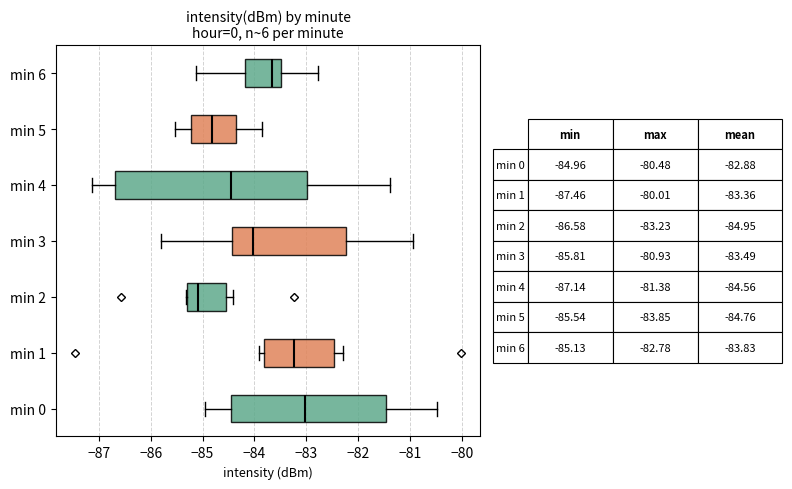

Reading bottom to top, transcribe this box plot: for each box, give where its median line is, the range the box spans, and where its two whiskers end, as read against the x-axis. The values are not printed on the chart, so give them approximately, as read against the axis.

min 0: median -83.0, box -84.5 to -81.4, whiskers -85.0 to -80.5
min 1: median -83.2, box -83.8 to -82.5, whiskers -83.9 to -82.3
min 2: median -85.1, box -85.3 to -84.5, whiskers -85.3 to -84.4
min 3: median -84.0, box -84.4 to -82.2, whiskers -85.8 to -80.9
min 4: median -84.5, box -86.7 to -83.0, whiskers -87.1 to -81.4
min 5: median -84.8, box -85.2 to -84.3, whiskers -85.5 to -83.8
min 6: median -83.7, box -84.2 to -83.5, whiskers -85.1 to -82.8